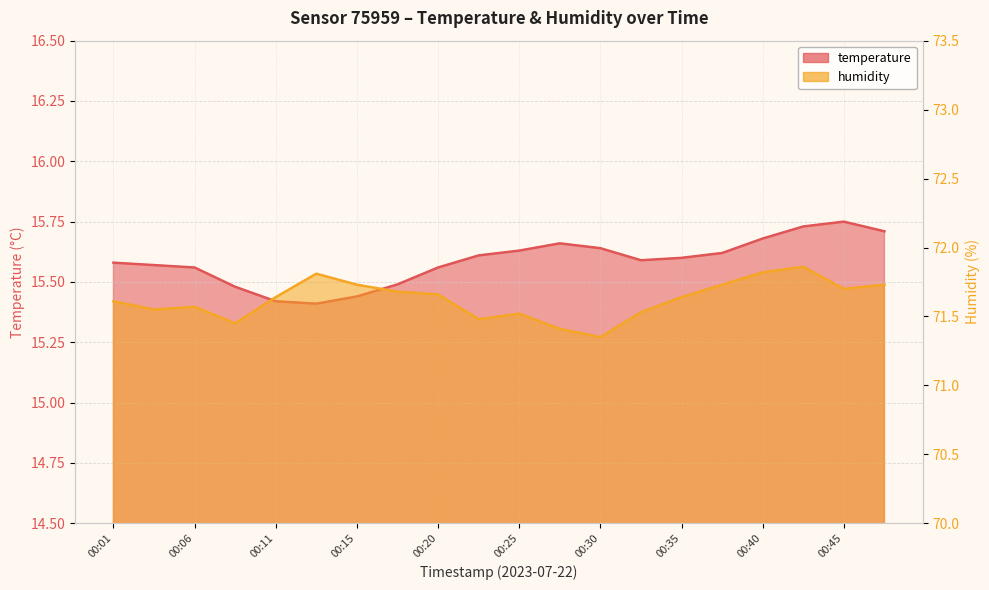

How many interior local peaks does the humidity series have?

4